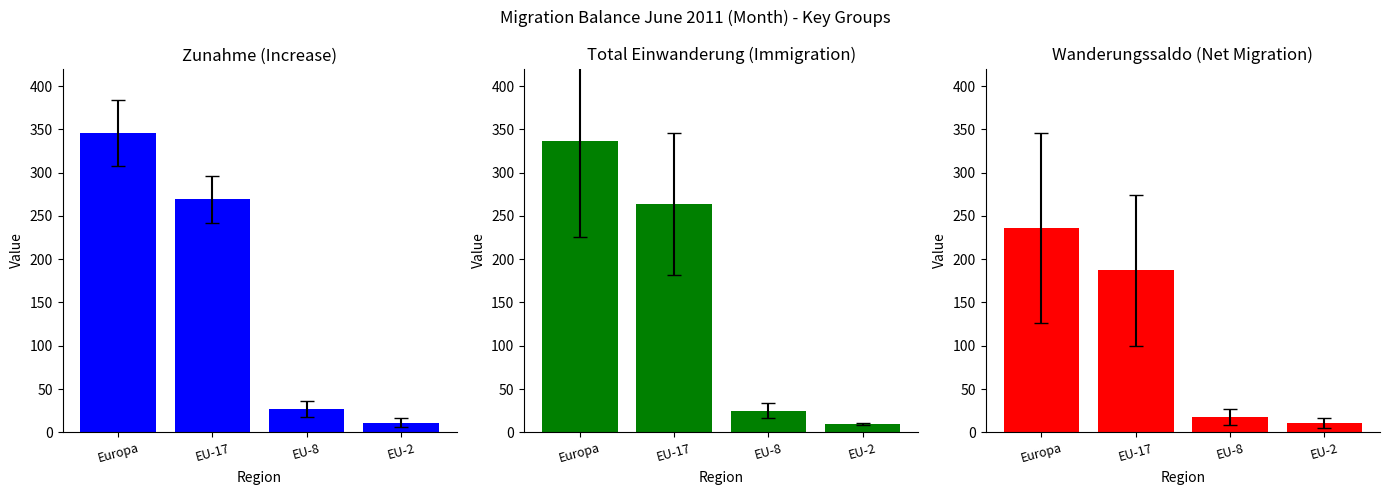

What is the difference between the Wanderungssaldo values at Europa and EU-8?

218